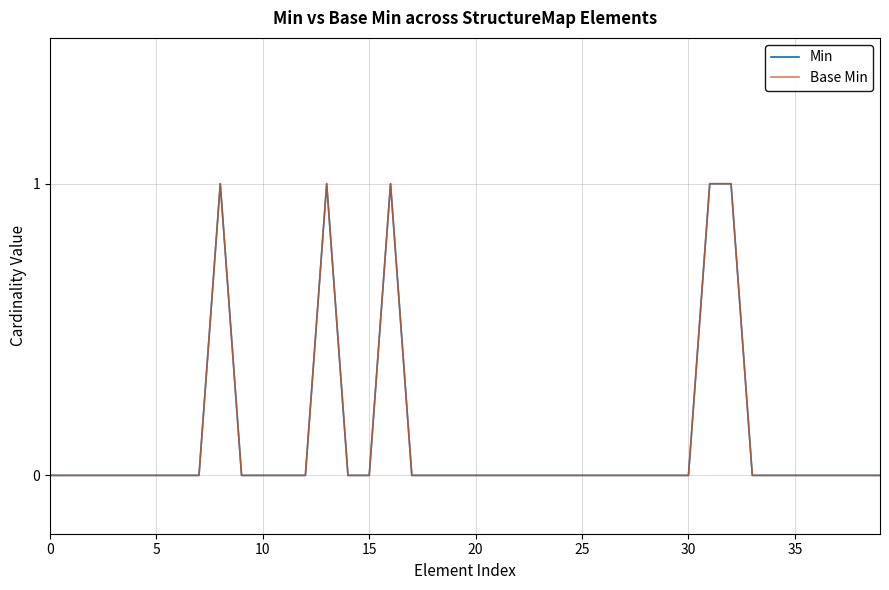

Reading right to left, extract all data points from this chart.

Min: 0	0	0	0	0	0	0	1	1	0	0	0	0	0	0	0	0	0	0	0	0	0	0	1	0	0	1	0	0	0	0	1	0	0	0	0	0	0	0	0
Base Min: 0	0	0	0	0	0	0	1	1	0	0	0	0	0	0	0	0	0	0	0	0	0	0	1	0	0	1	0	0	0	0	1	0	0	0	0	0	0	0	0